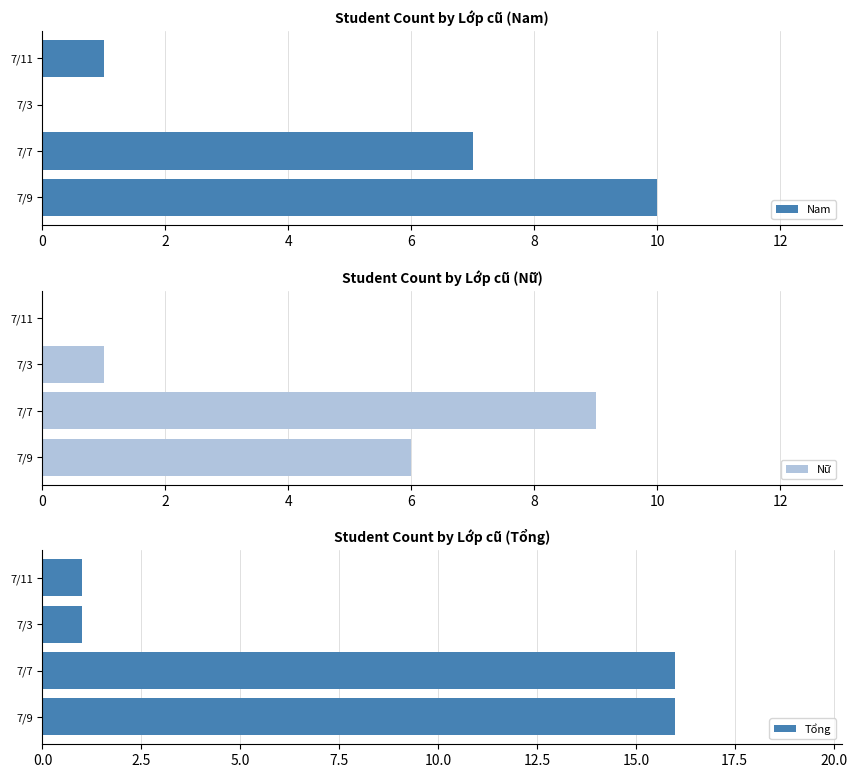

How many values in Nam are above zero?

3